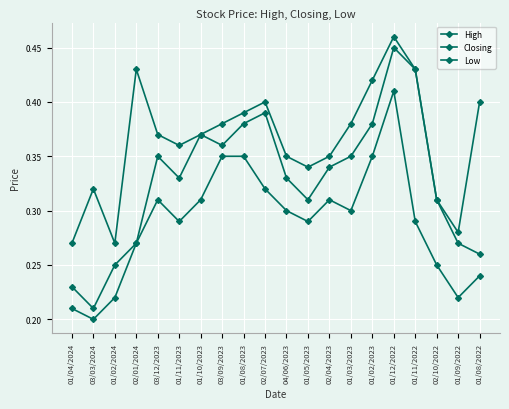

How many categories are shown in the chart?

20